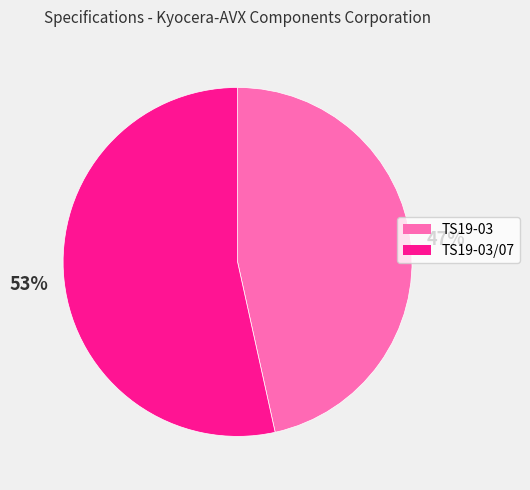

How many segments does this pie chart have?

2